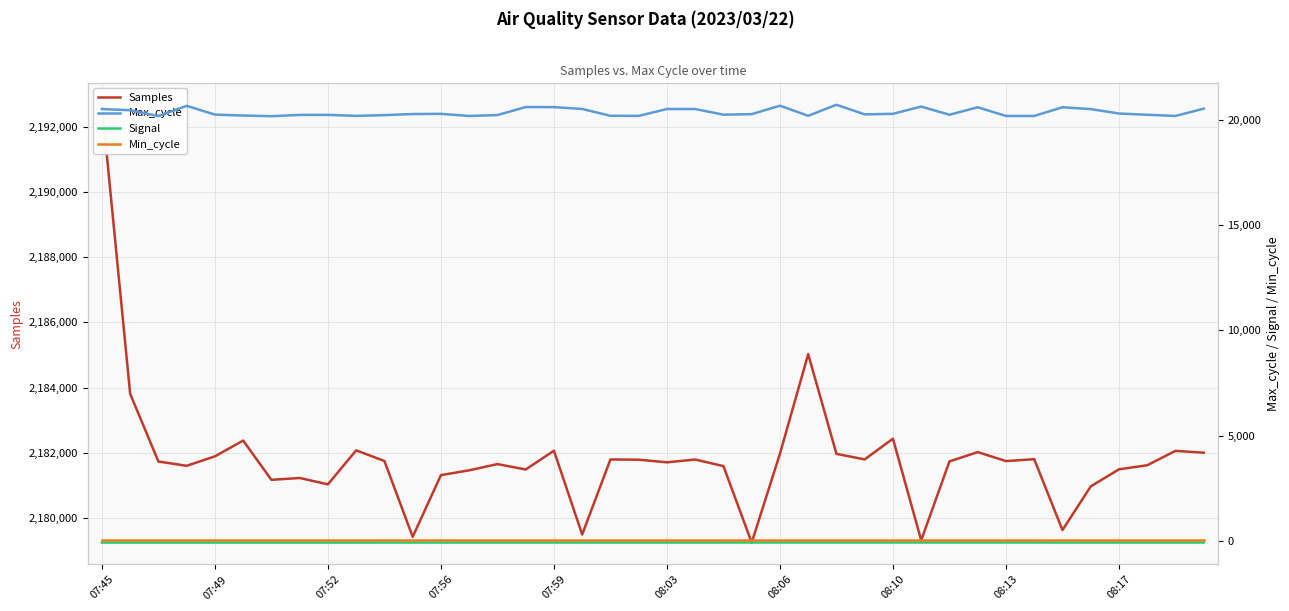

What is the maximum value shown in the chart?

2192683